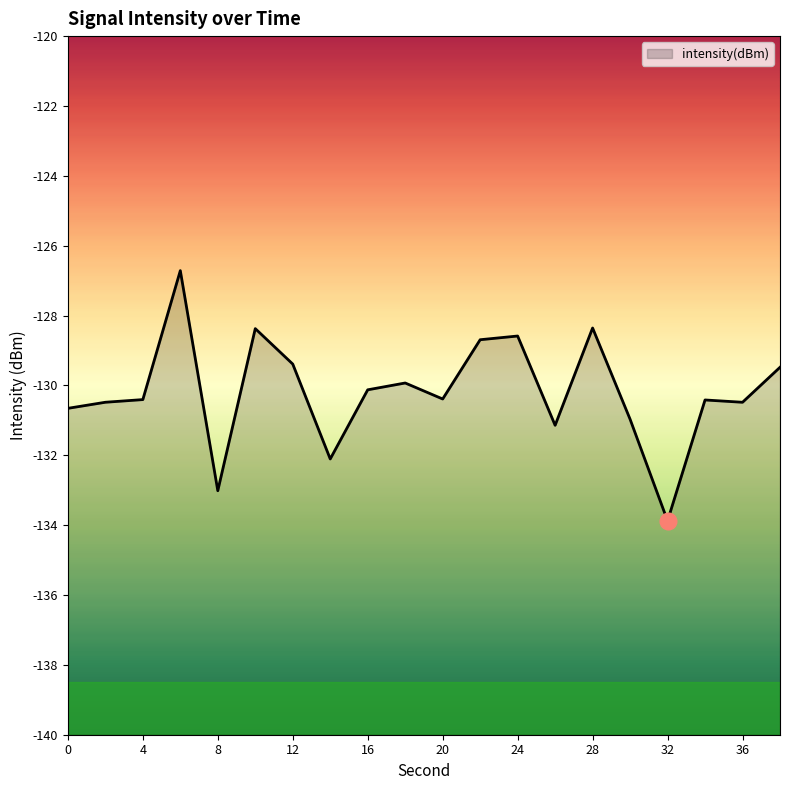

Reading left to right, what are all the values shown in this chart?

0=-130.7	2=-130.5	4=-130.4	6=-126.7	8=-133.0	10=-128.4	12=-129.4	14=-132.1	16=-130.1	18=-129.9	20=-130.4	22=-128.7	24=-128.6	26=-131.1	28=-128.4	30=-131.0	32=-133.9	34=-130.4	36=-130.5	38=-129.5